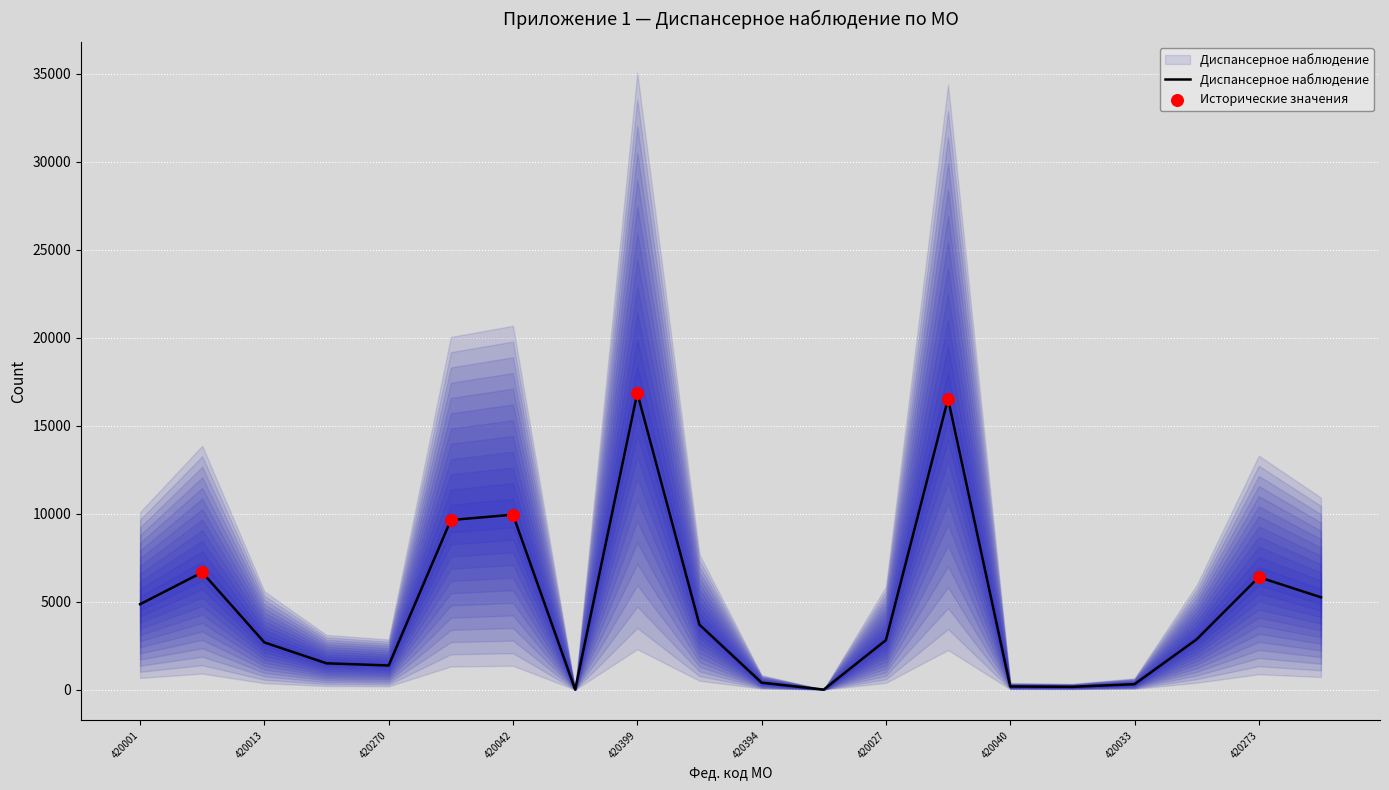

What is the ratio of the value at 420027 to the value at 420018?

0.2